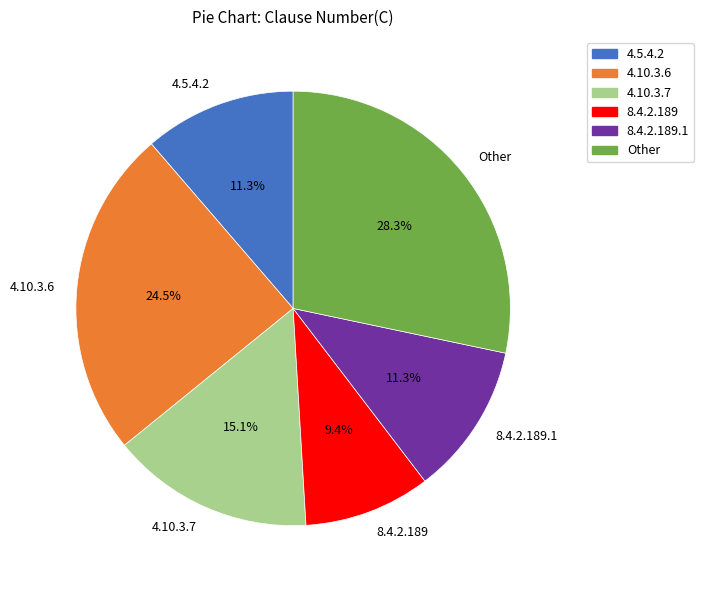

To the nearest percent, what is the combined percentage of 8.4.2.189 and 8.4.2.189.1?

21%